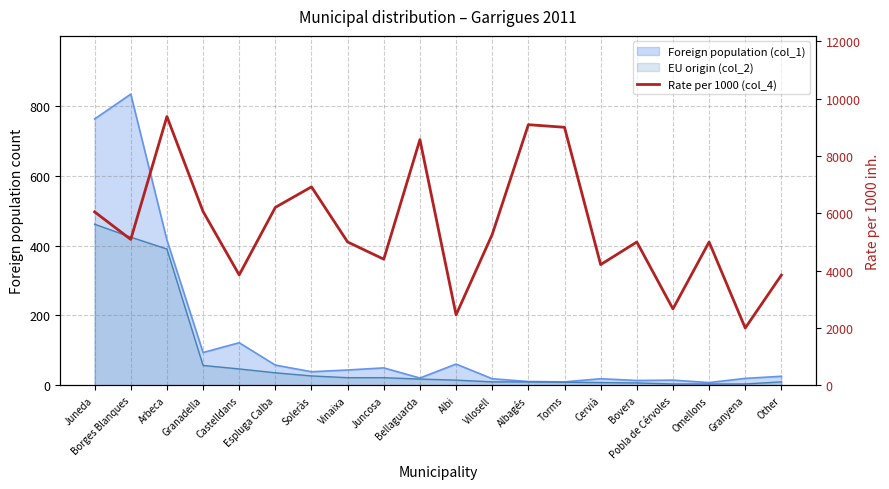

Is it true that the value at Pobla de Cérvoles is 1543?

False